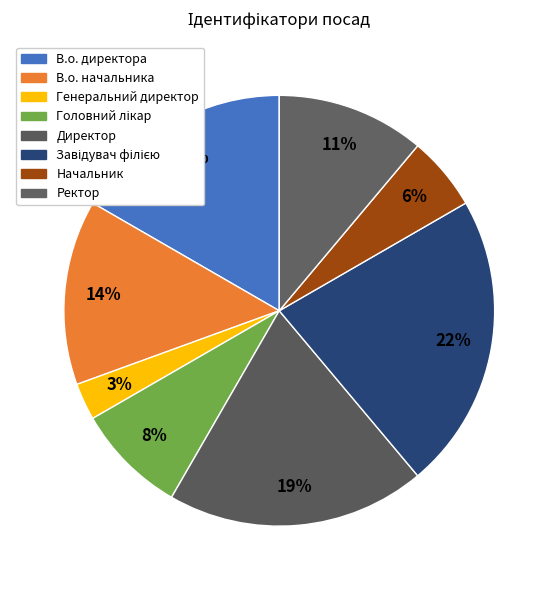

Which slice is the largest?

Завідувач філією